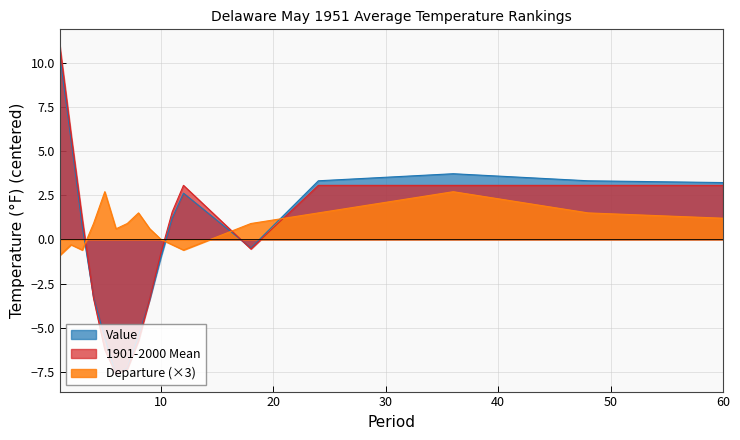

What is the average value of the Departure series?

0.7